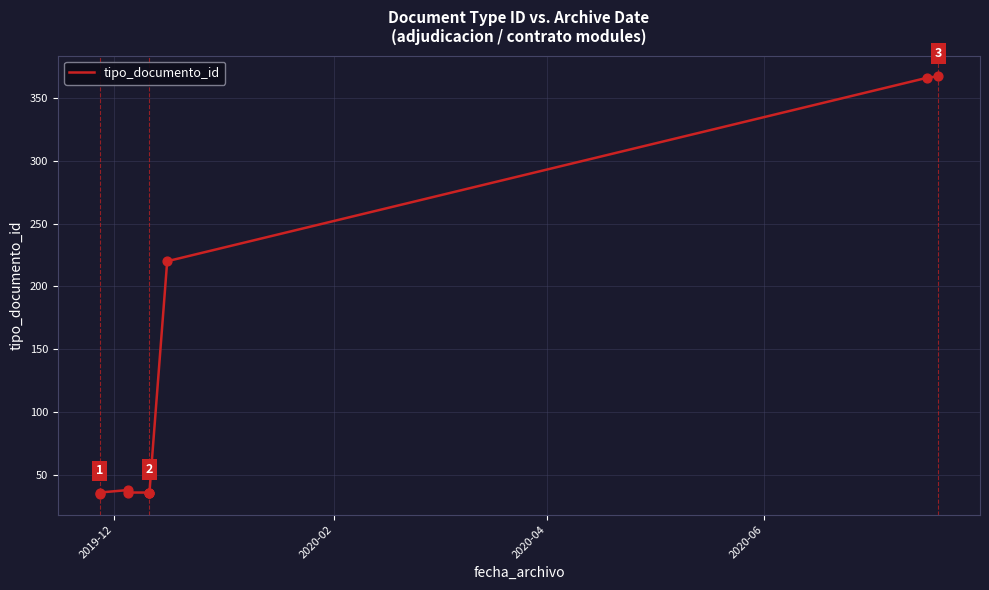

Which has a higher value, 2020-04 or 2019-12?

2020-04